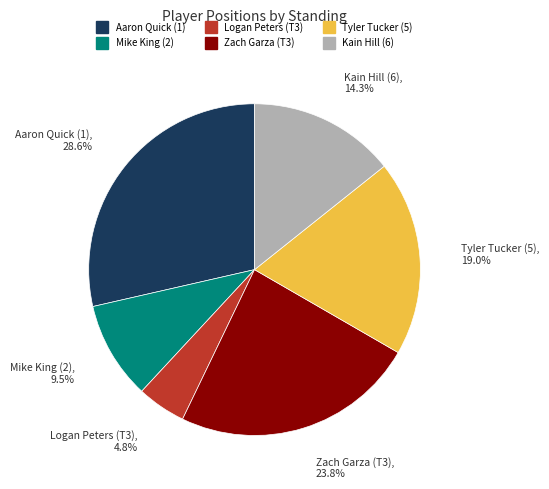

Does any single category account for the majority?

No